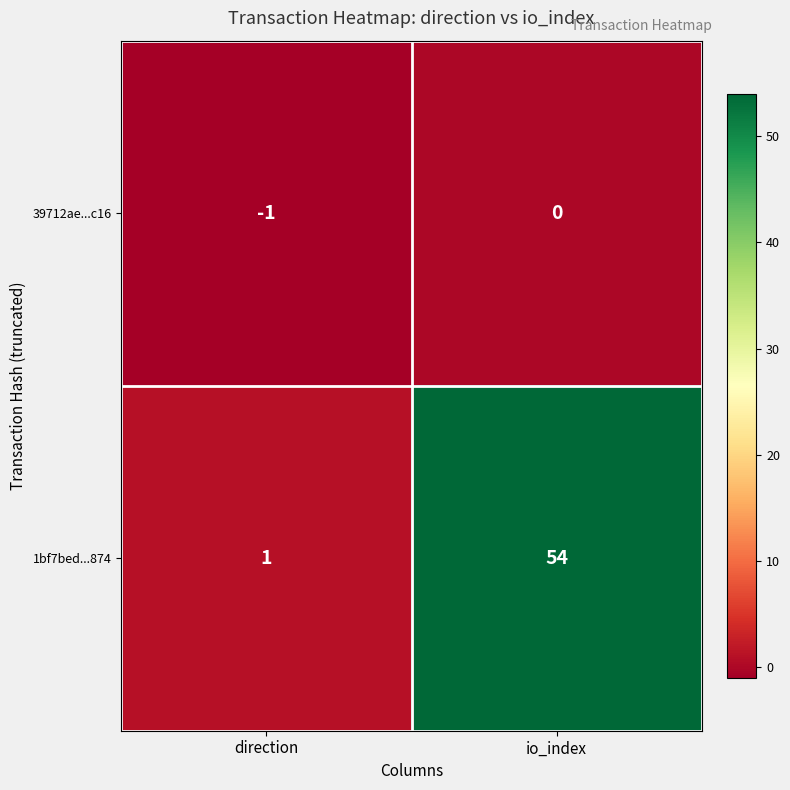

At how many categories does at least one series exceed 22?

1